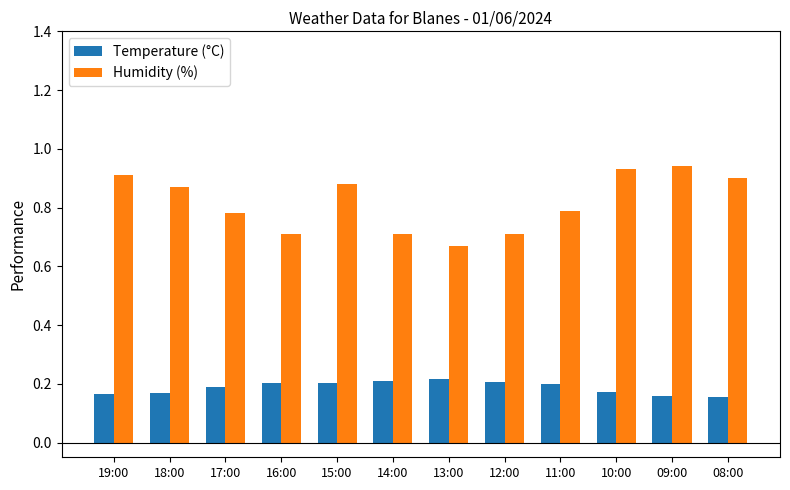

Is it true that Humidity (%) equals 0.3 at 12:00?

False